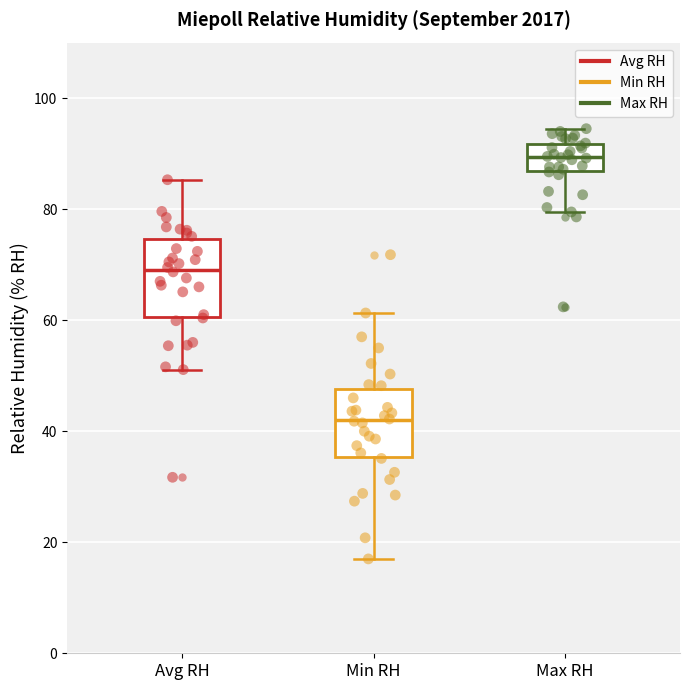

Which box has the lowest median line?

Min RH